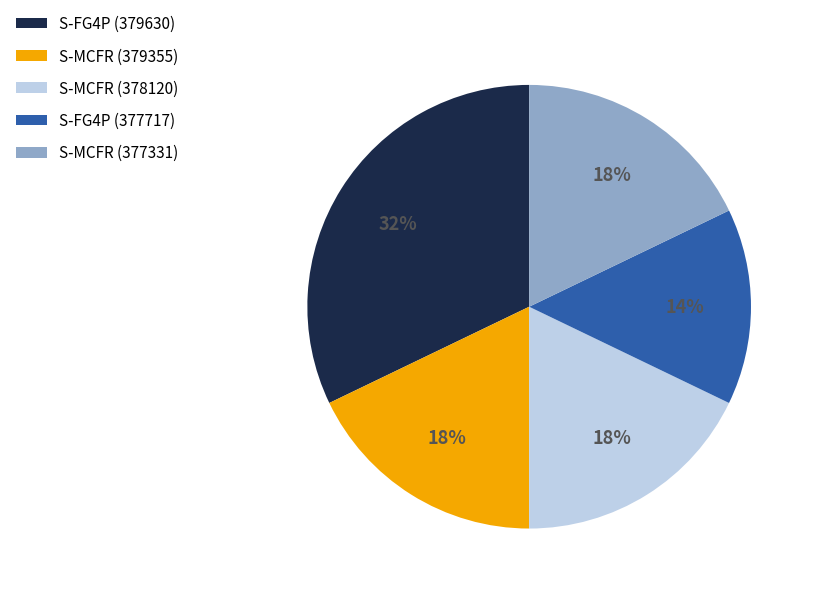

Is there a majority slice in this chart?

No